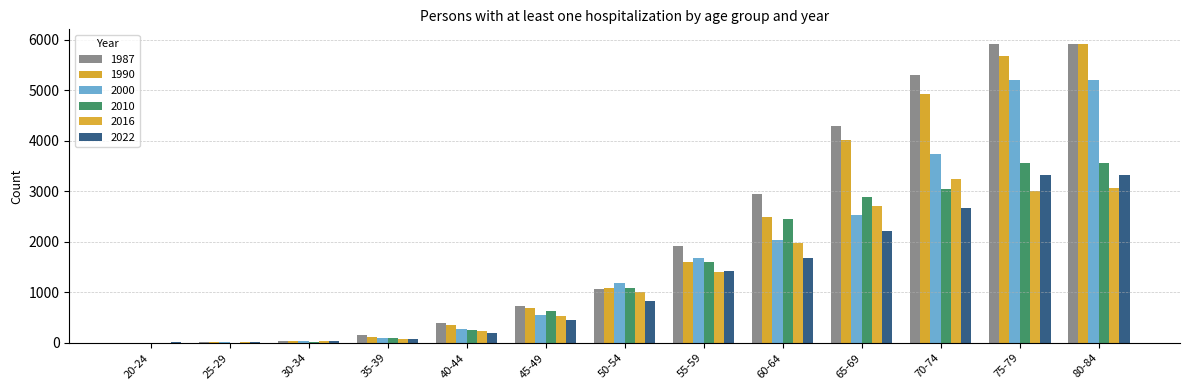

Rank the series at 60-64 from highest to lowest value.

1987, 1990, 2010, 2000, 2016, 2022